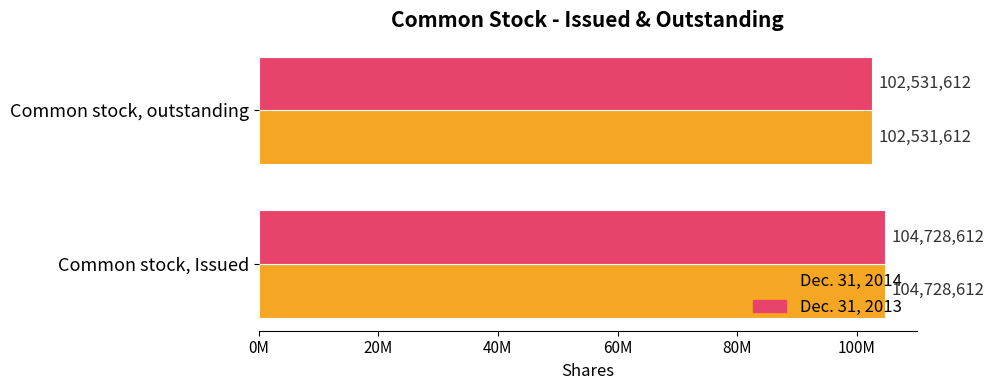

What are all the series names shown in the legend?

Dec. 31, 2014, Dec. 31, 2013